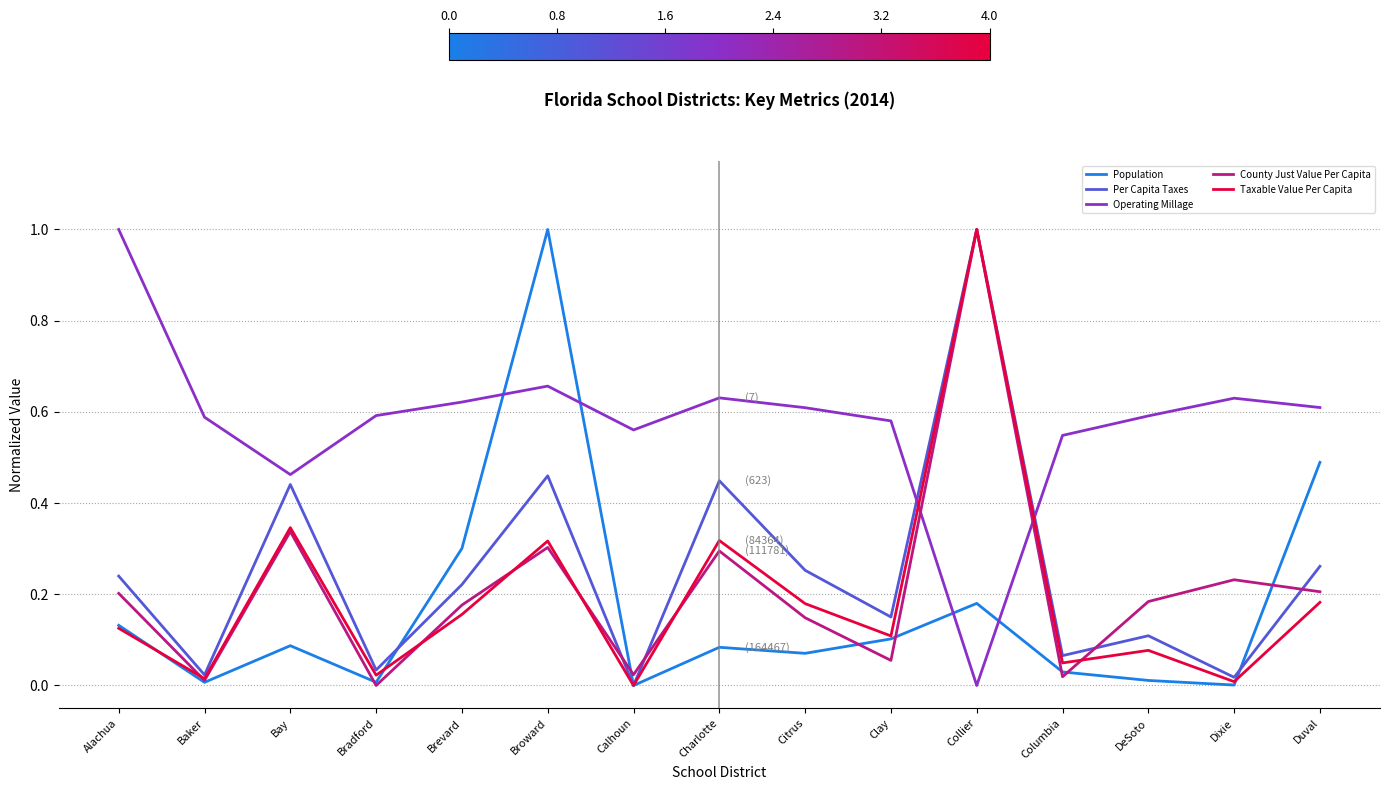

What position from the left is Broward?

6